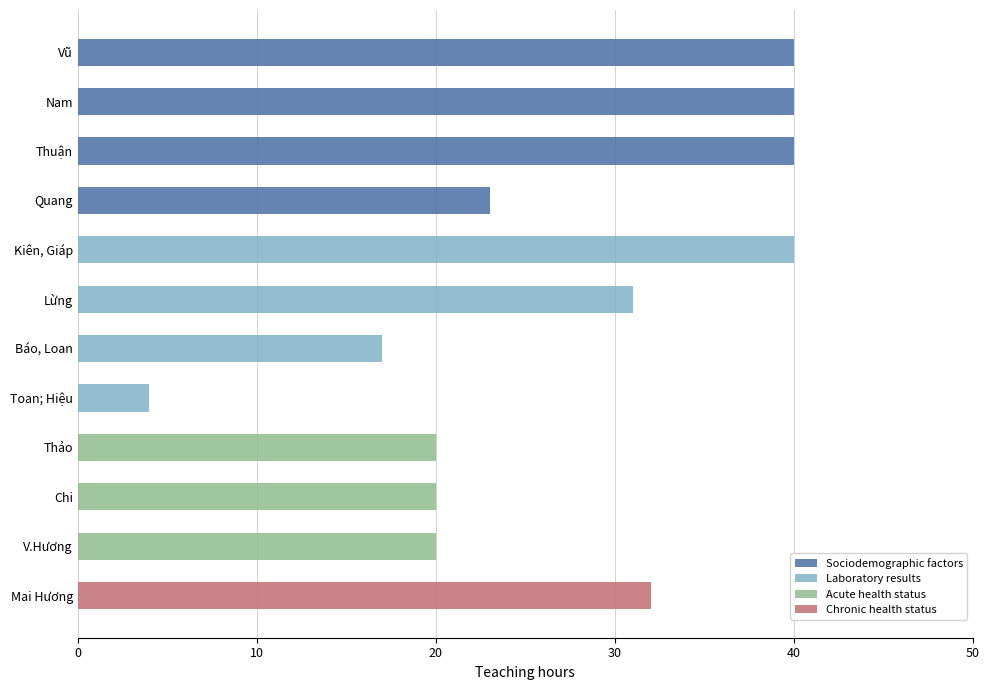

True or false: Sociodemographic factors has a value of 40 at Vũ.

True